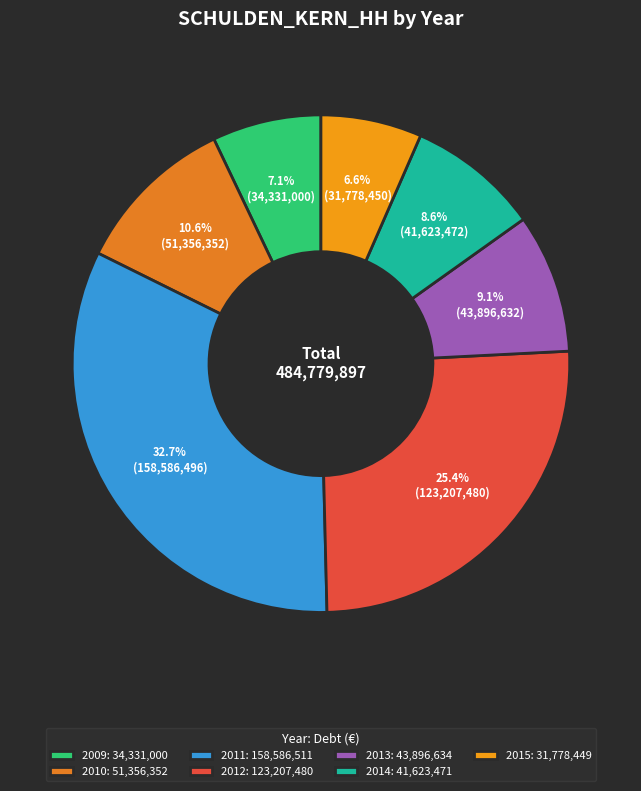

Is the sum of 2011 and 2014 greater than half?

No